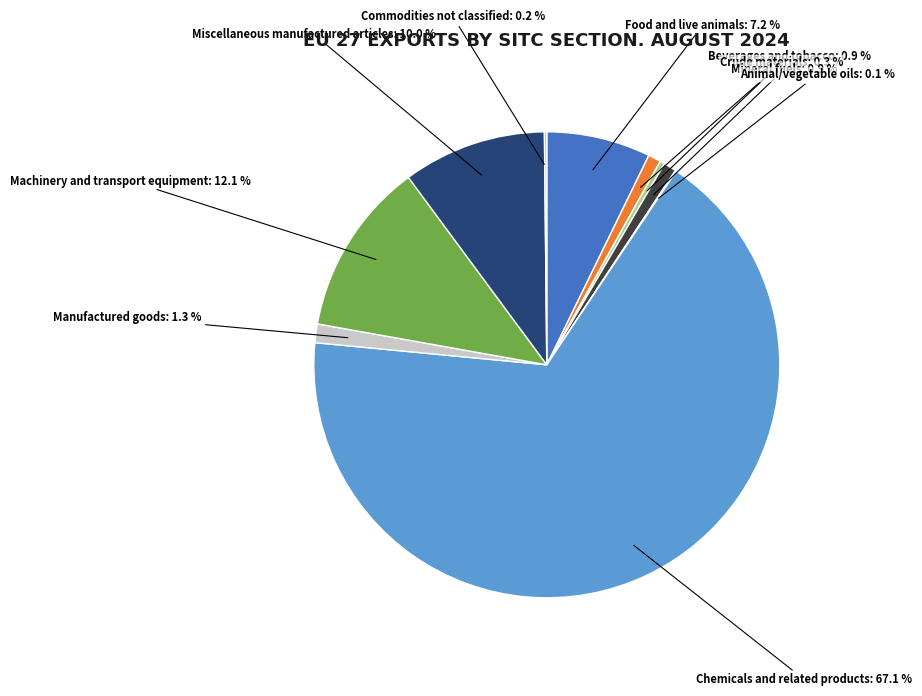

Is there a majority slice in this chart?

Yes